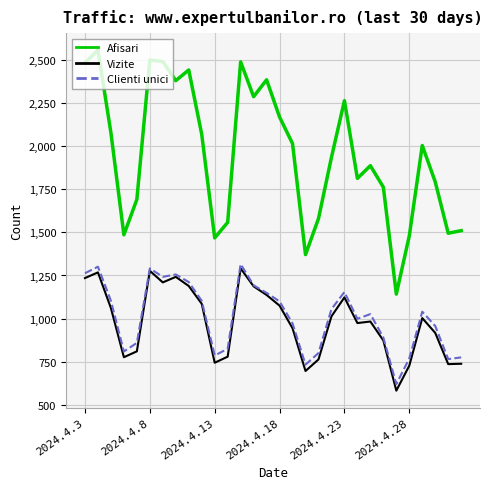

What is the maximum value shown in the chart?

2557